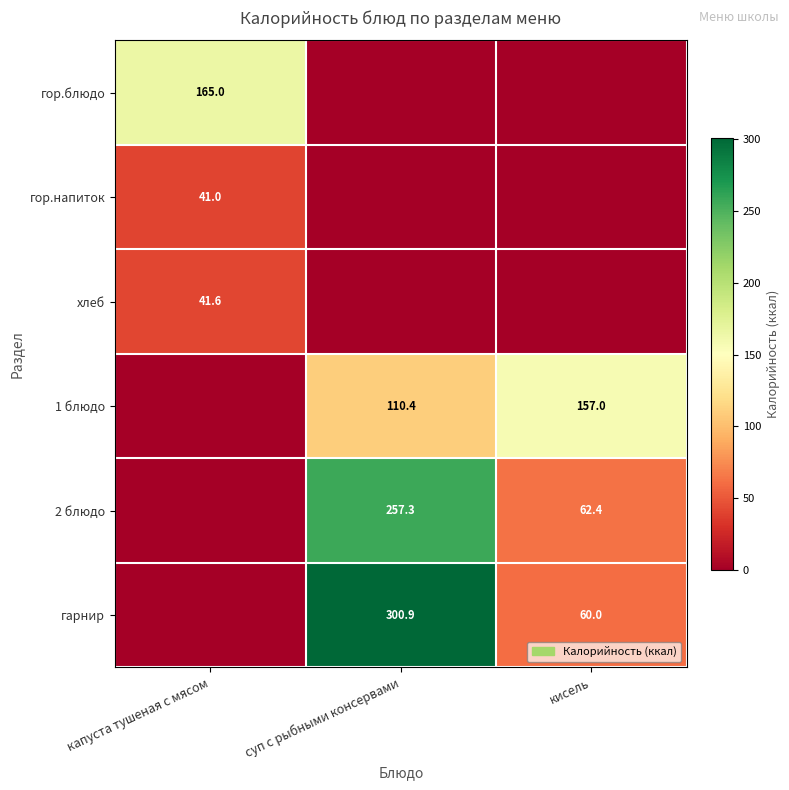

What is the sum of the 2 блюдо values at кисель and суп с рыбными консервами?

319.7